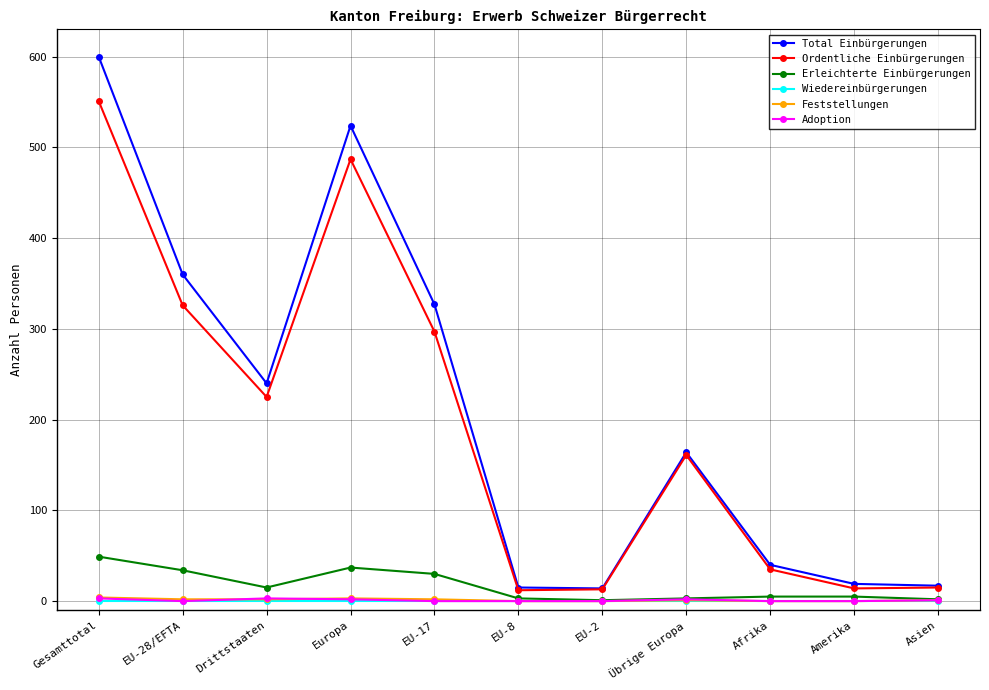

What is the label of the 9th point from the left?

Afrika